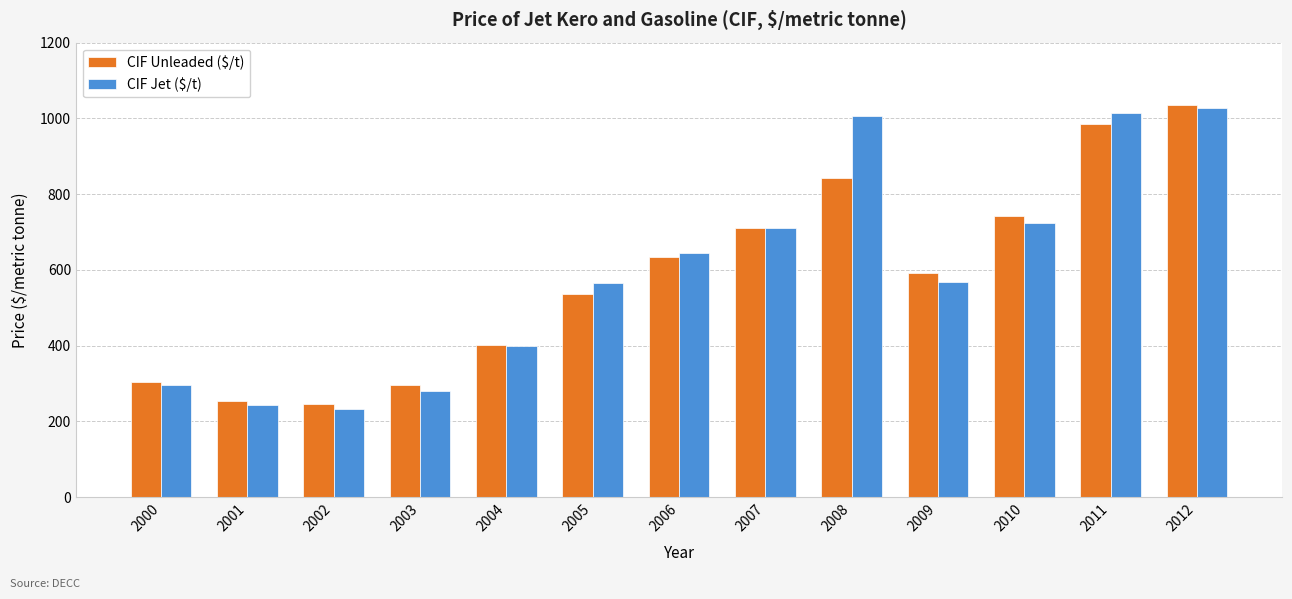

Which series has the largest total across all categories?

CIF Jet ($/t)